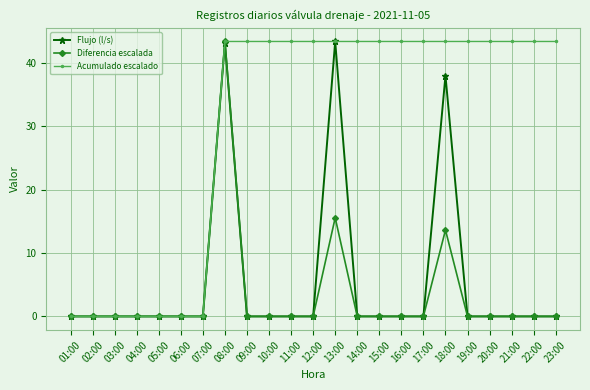

Which series changed the most between 07:00 and 12:00?

Acumulado escalado